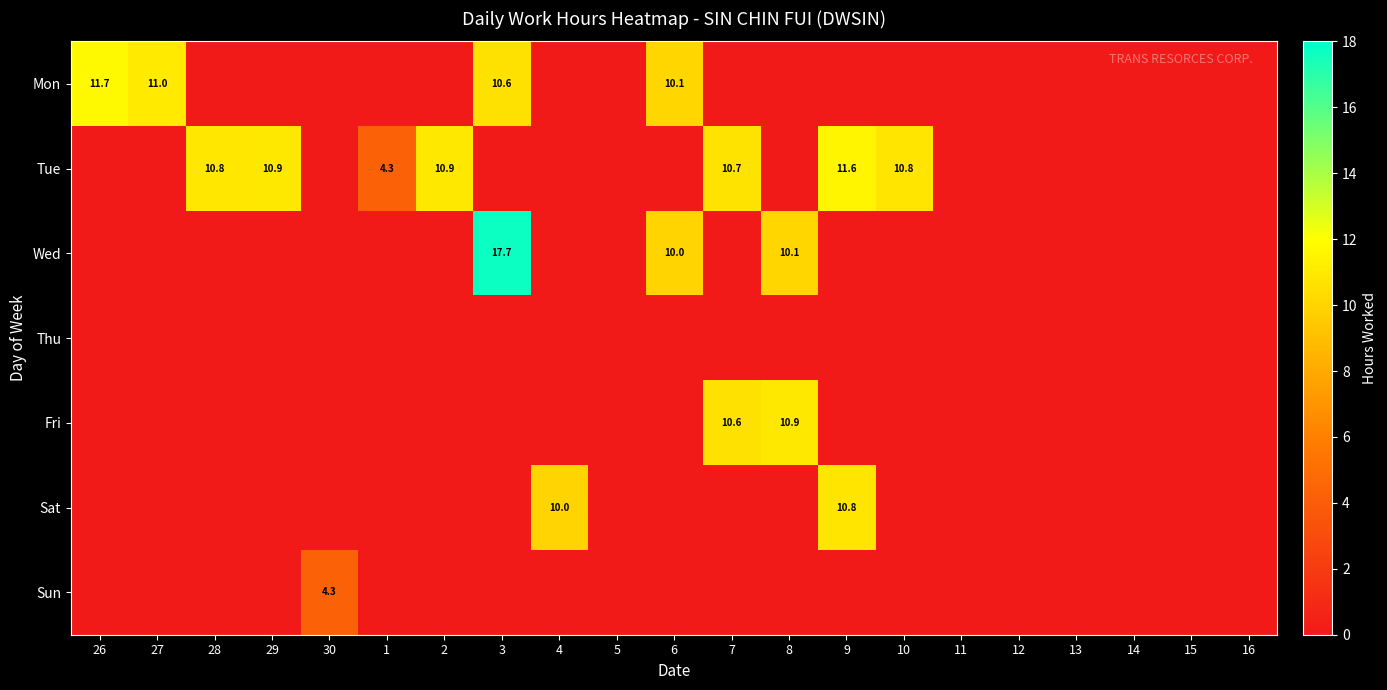

The Mon series shows 15.6 at 27. True or false?

False